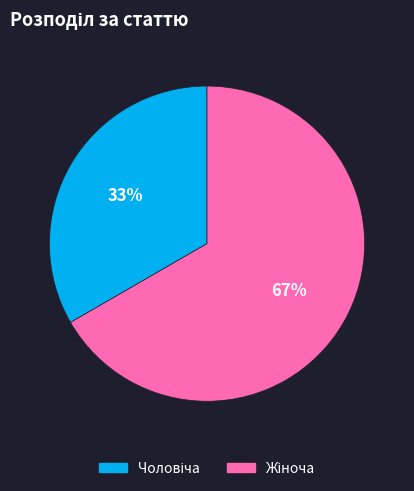

To the nearest percent, what is the average slice percentage?

50%